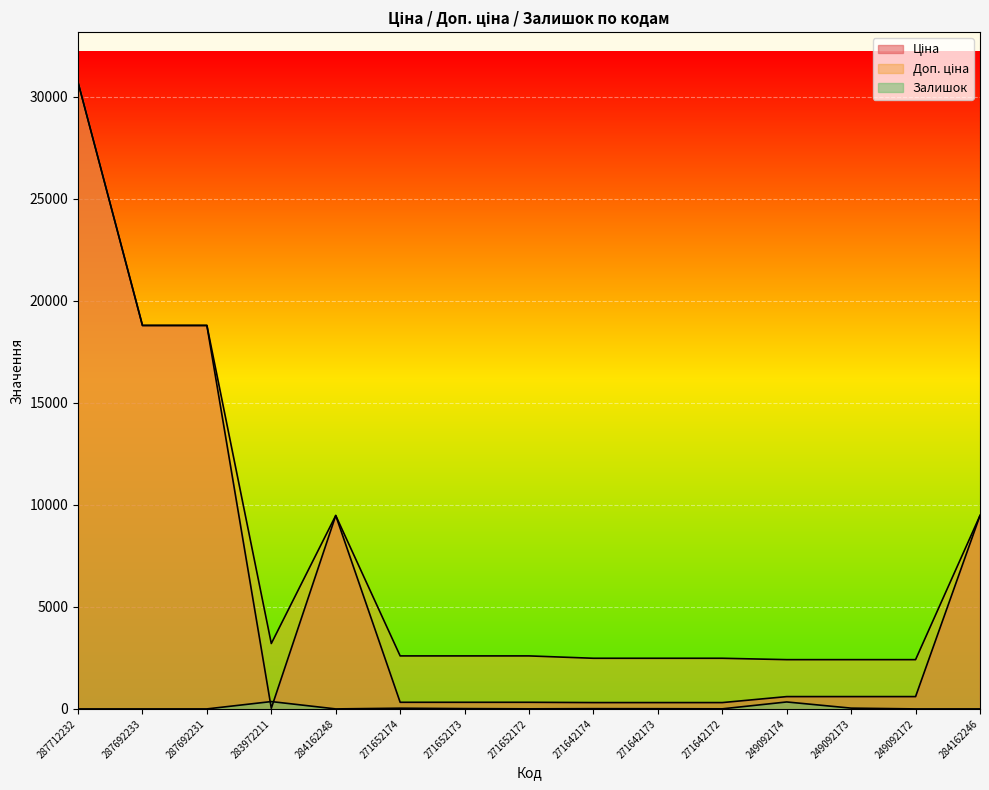

How many interior local valleys does the Ціна series have?

1